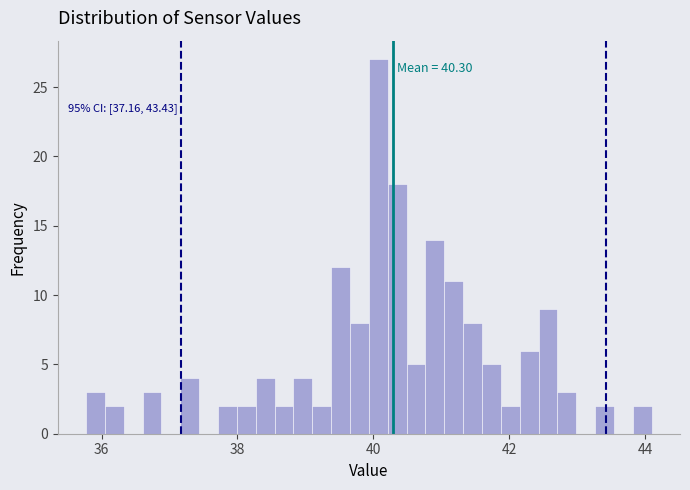

Read against the x-axis, roughly where is the centre of the tallest bar?

40.0